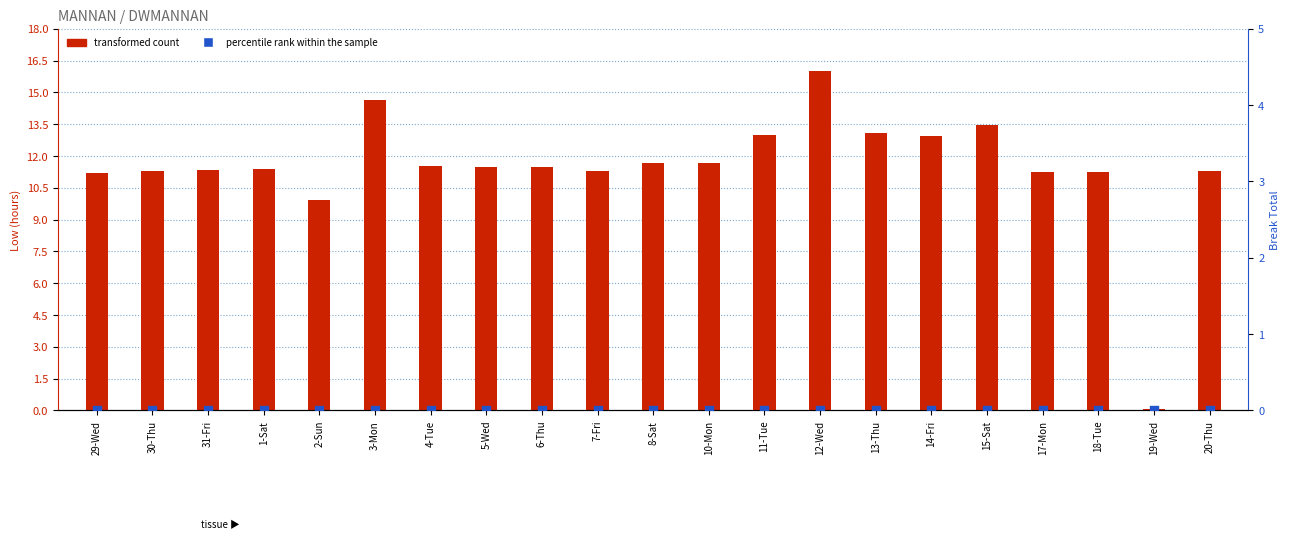

At which category is the sum across all series the highest?

12-Wed